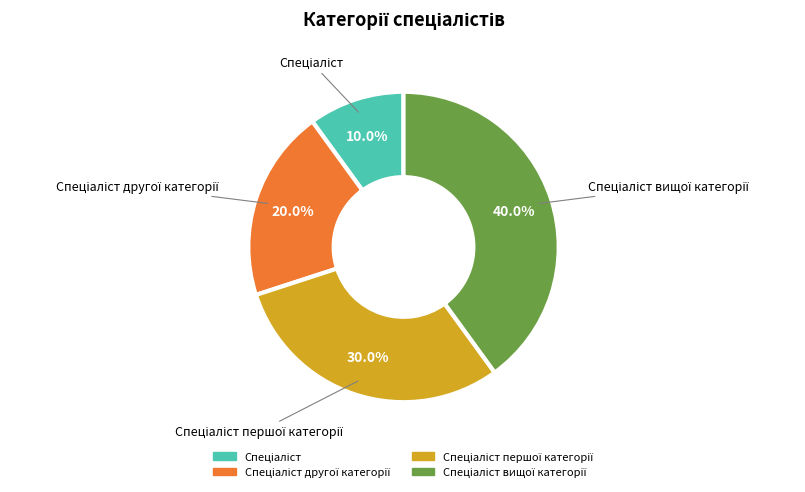

To the nearest percent, what is the difference between the largest and smallest slice percentages?

30%